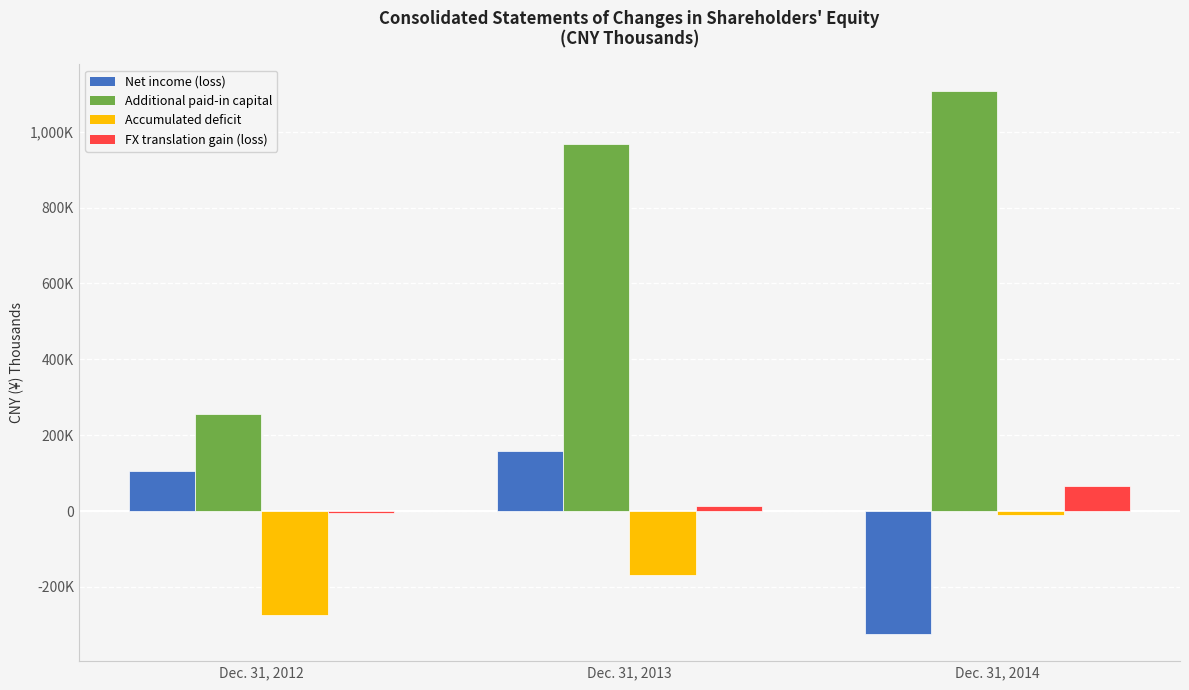

At which category does the chart reach its minimum across all series?

Dec. 31, 2014